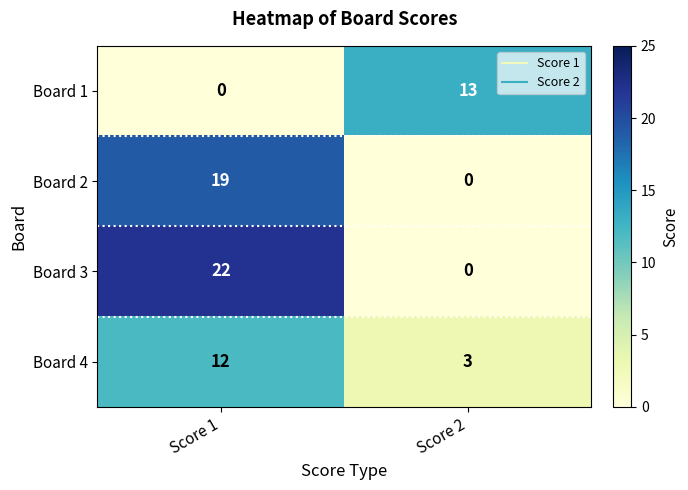

Read the Board 1 value at Score 2, to the nearest 10.

10